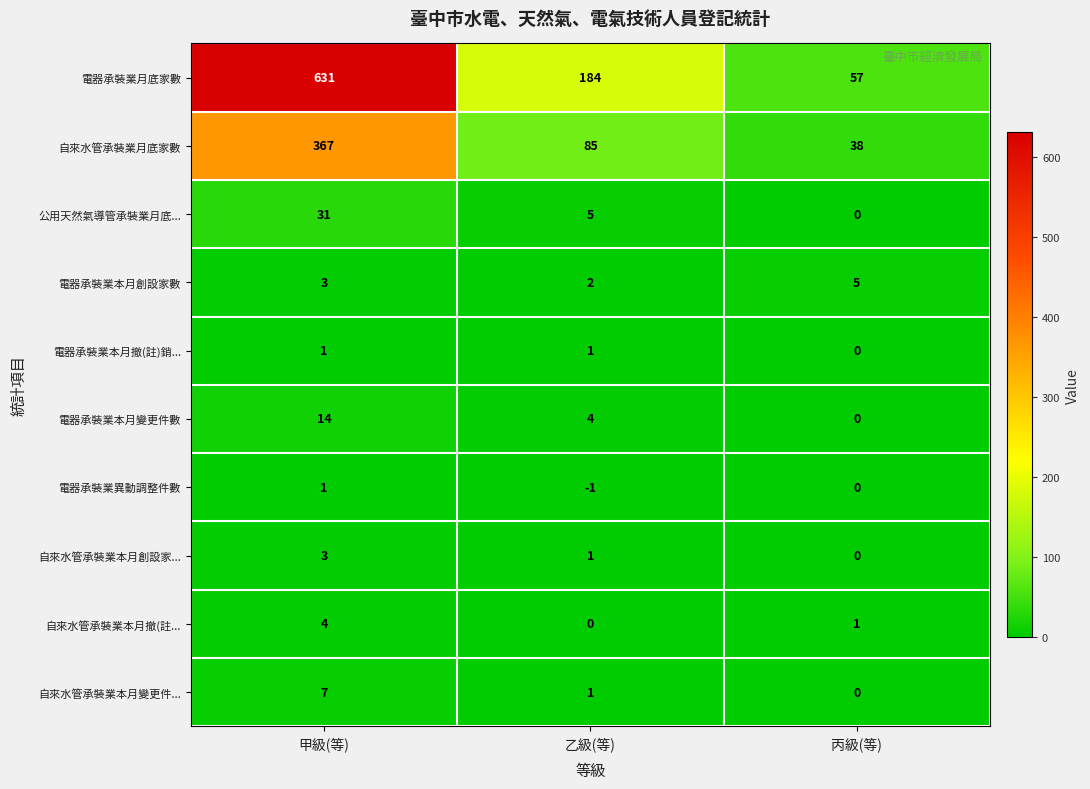

Which series has the largest range (max minus min)?

電器承裝業月底家數